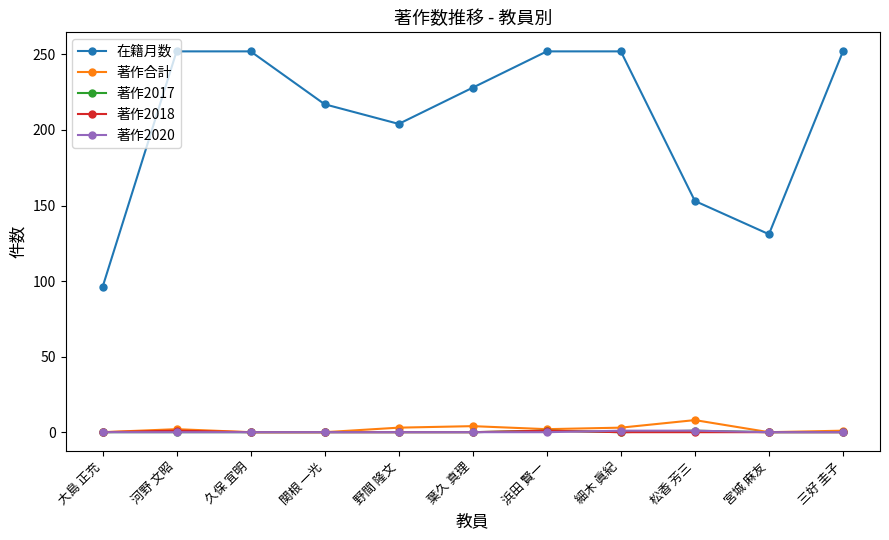

Is it true that 在籍月数 equals 109 at 葉久 真理?

False